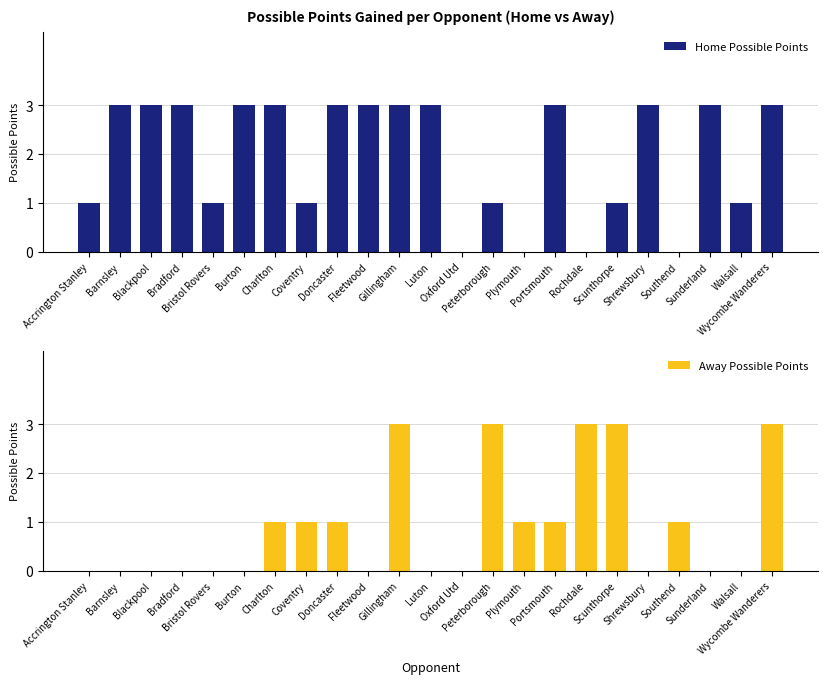

How many bars are there in total?

46